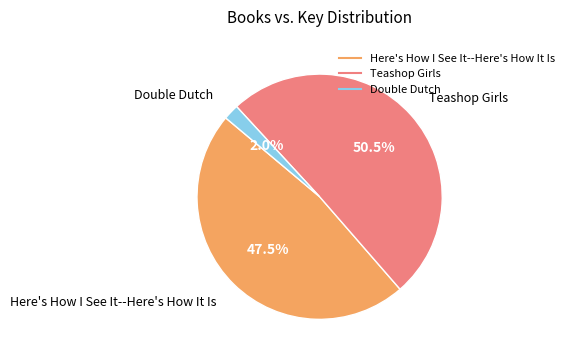

Which category accounts for the majority?

Teashop Girls